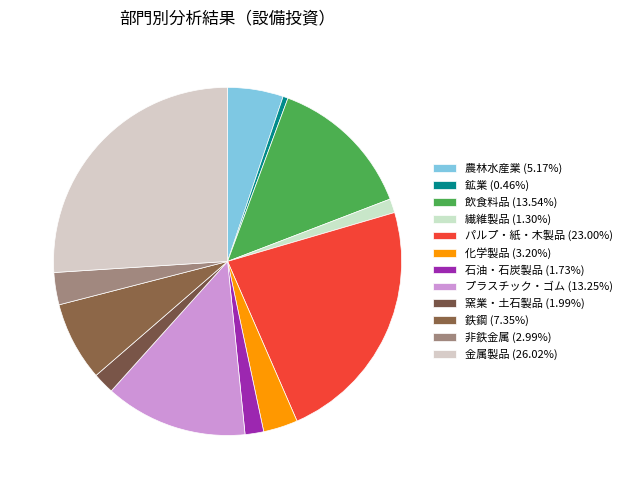

How many segments does this pie chart have?

12